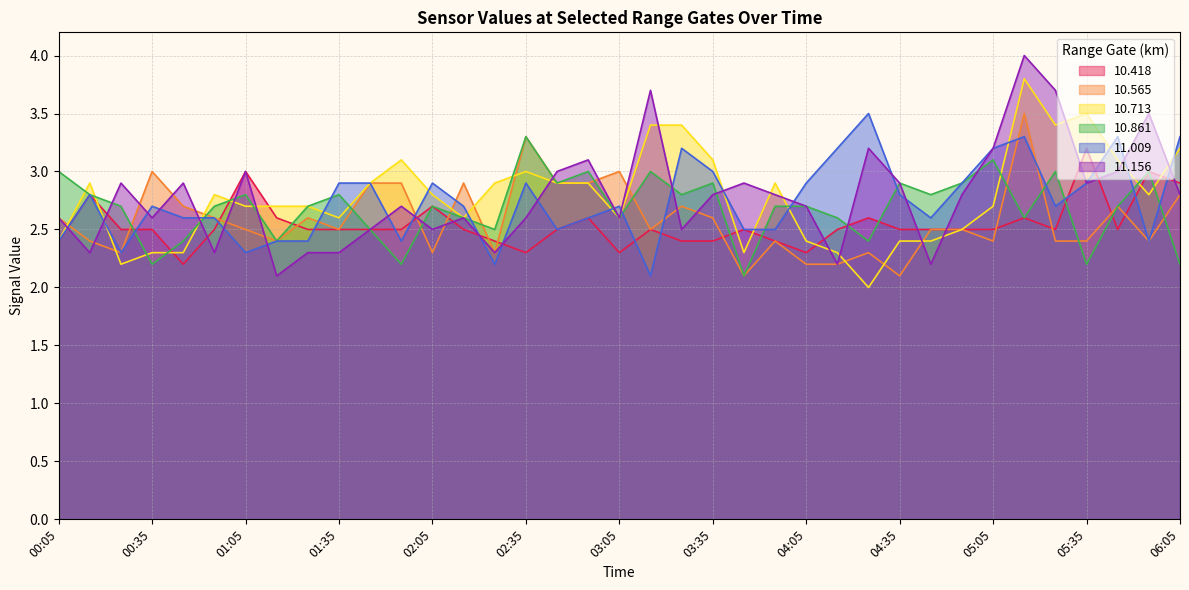

What are all the series names shown in the legend?

10.418, 10.565, 10.713, 10.861, 11.009, 11.156